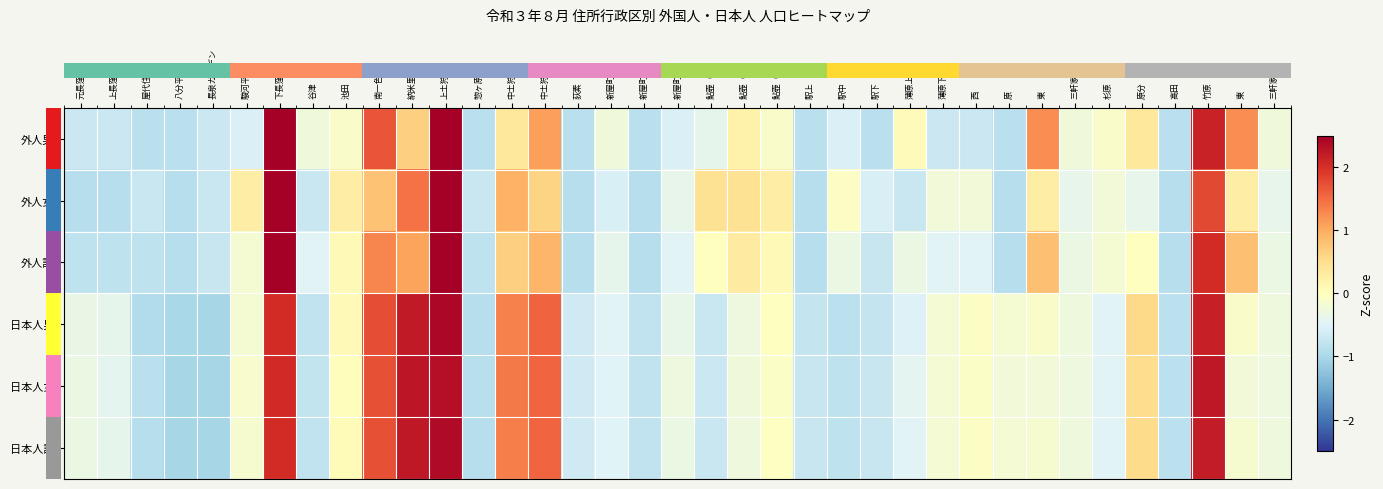

Between 薄原上 and 惣ヶ原, which is larger?

薄原上